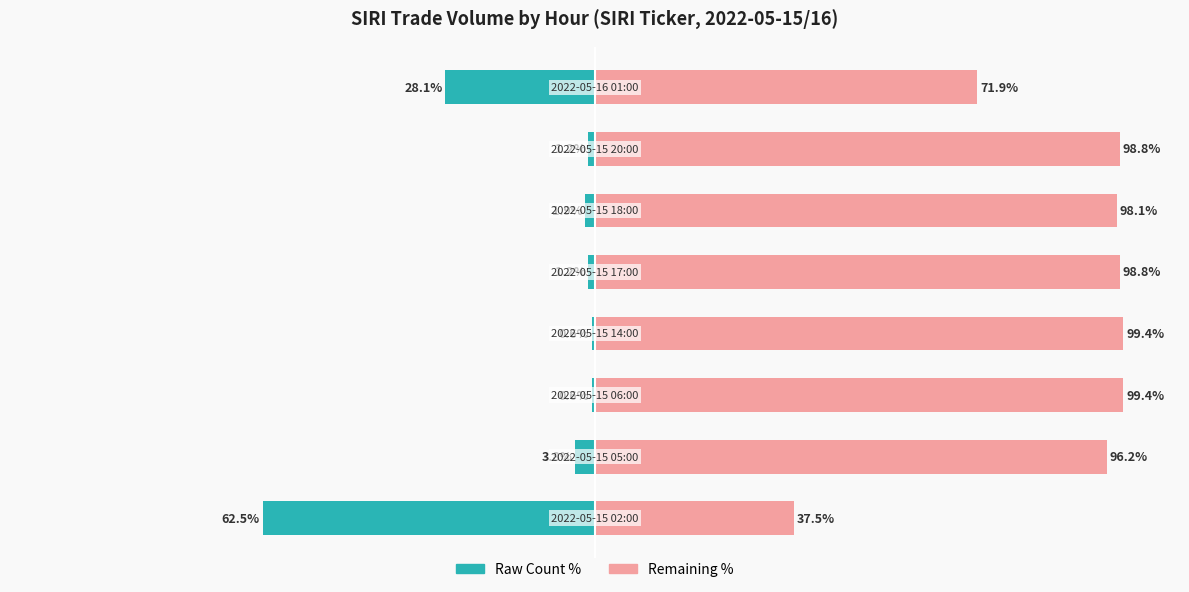

Which series has the largest total across all categories?

Remaining %